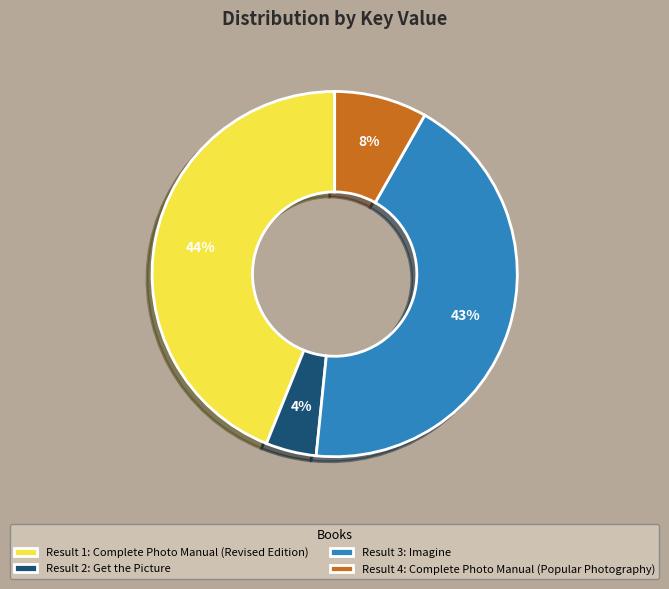

How many segments does this pie chart have?

4